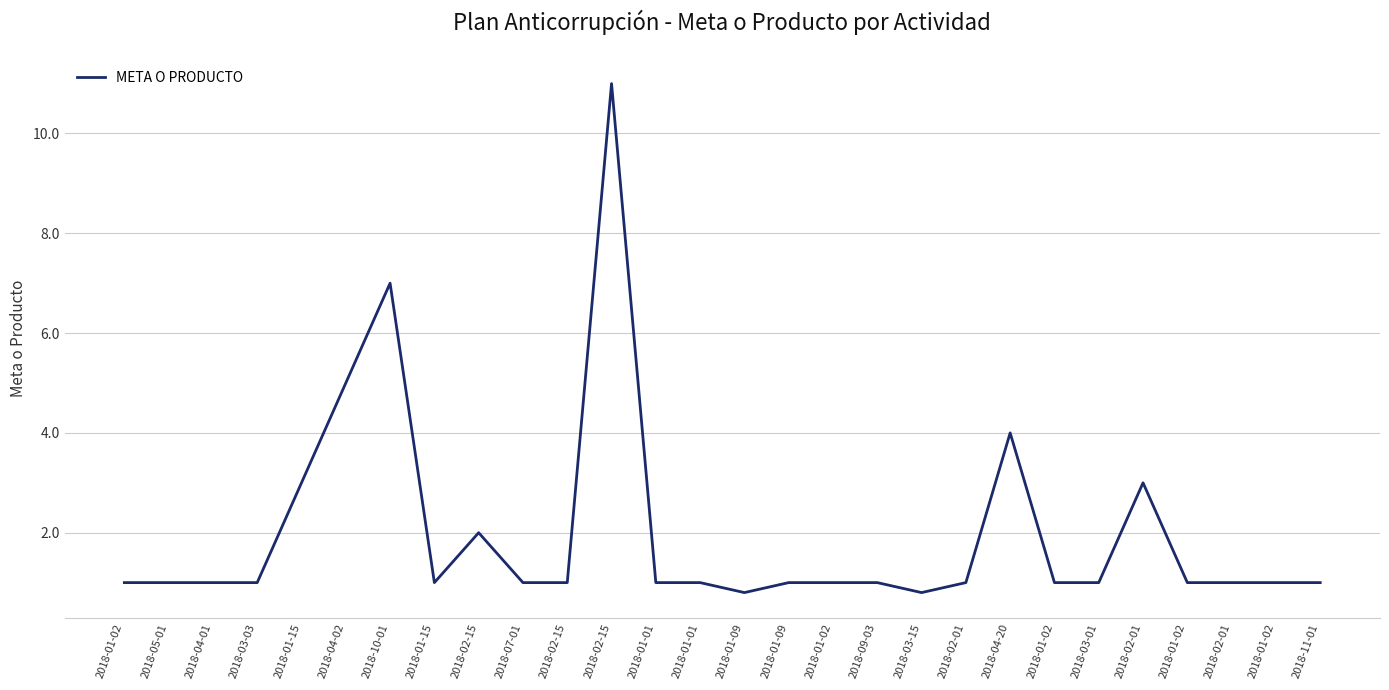

List the labels in order of value, largest first.

2018-02-15, 2018-10-01, 2018-04-02, 2018-04-20, 2018-01-15, 2018-02-01, 2018-02-15, 2018-01-02, 2018-05-01, 2018-04-01, 2018-03-03, 2018-01-15, 2018-07-01, 2018-02-15, 2018-01-01, 2018-01-01, 2018-01-09, 2018-01-02, 2018-09-03, 2018-02-01, 2018-01-02, 2018-03-01, 2018-01-02, 2018-02-01, 2018-01-02, 2018-11-01, 2018-01-09, 2018-03-15